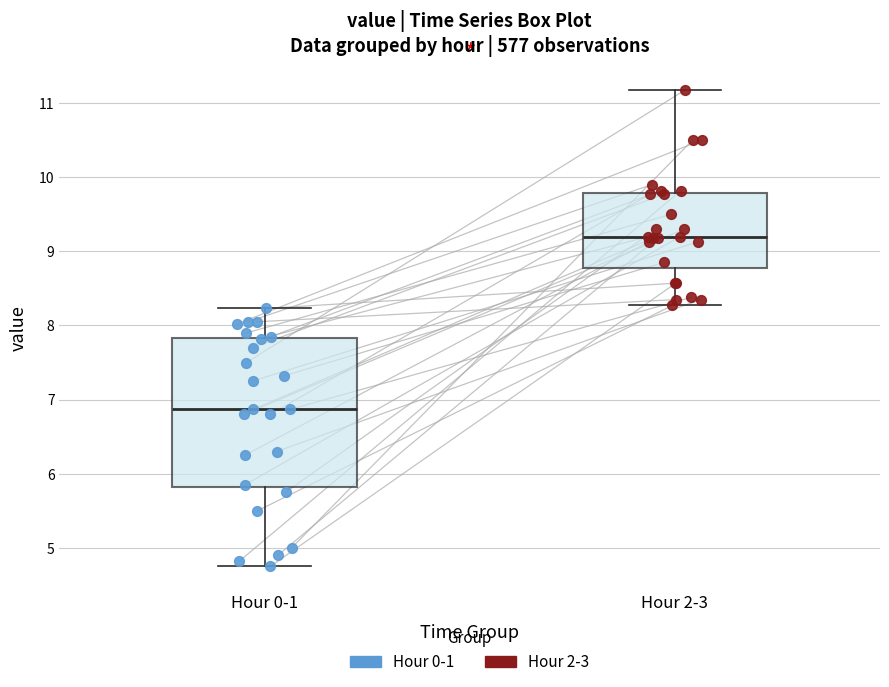

Which box is the tallest, from its lower edge to its upper edge?

Hour 0-1